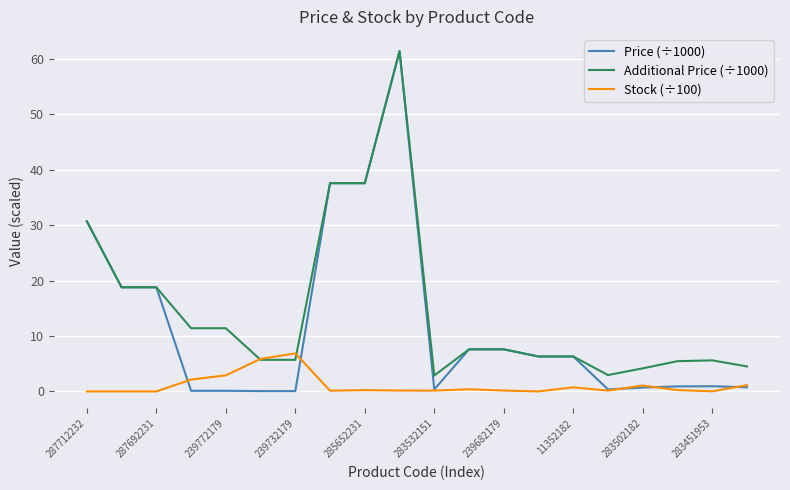

What is the maximum value for Additional Price (÷1000)?

61.4